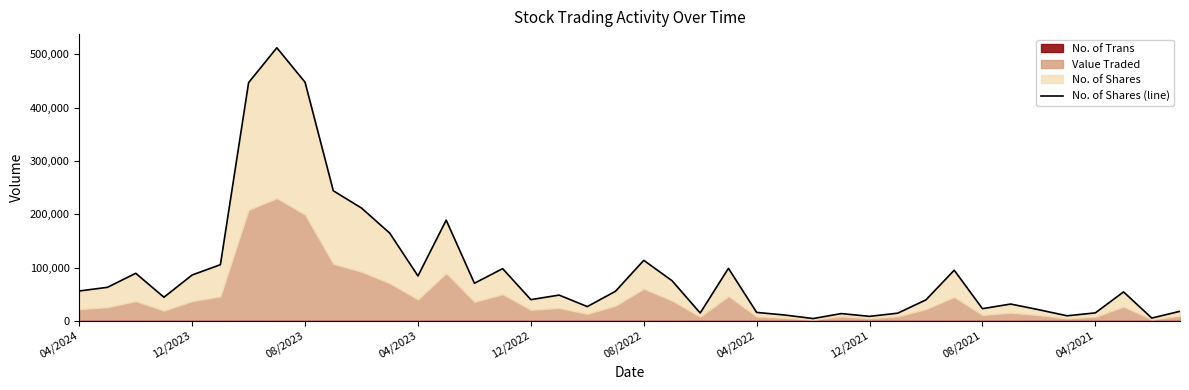

Count the number of categories in the chart.

40